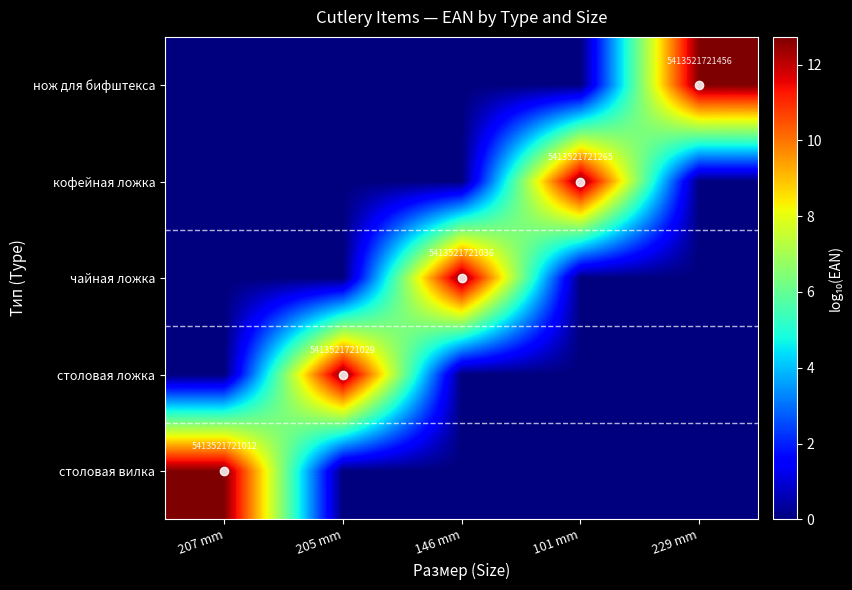

How many data points does each series have?

5